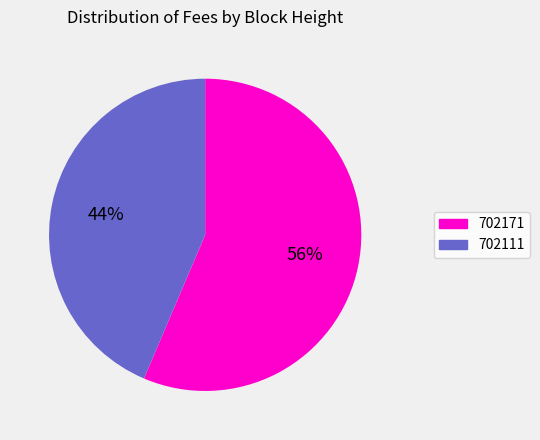

To the nearest percent, what portion does 702171 represent?

56%